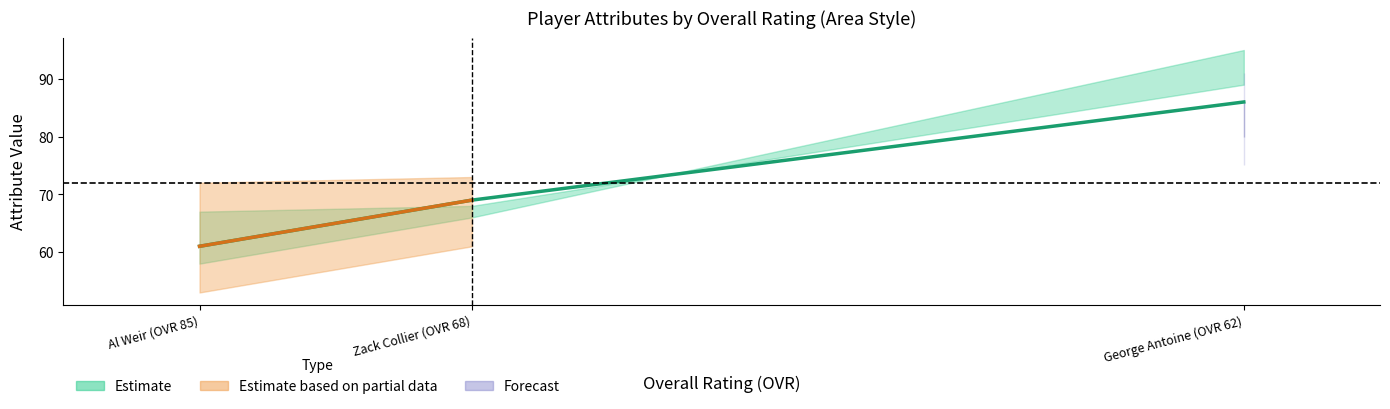

What is the ratio of the value at George Antoine (OVR 62) to the value at Al Weir (OVR 85)?

1.4